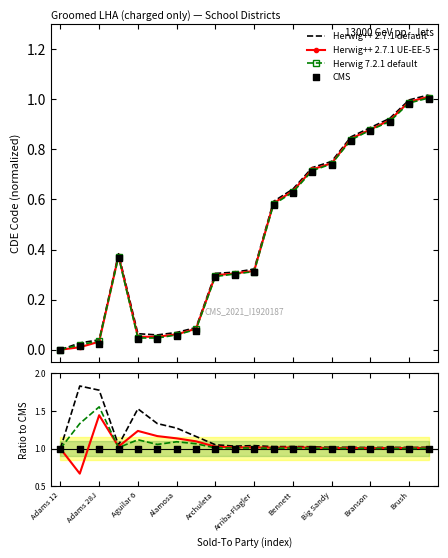

What are all the series names shown in the legend?

Herwig++ 2.7.1 default, Herwig++ 2.7.1 UE-EE-5, Herwig 7.2.1 default, CMS